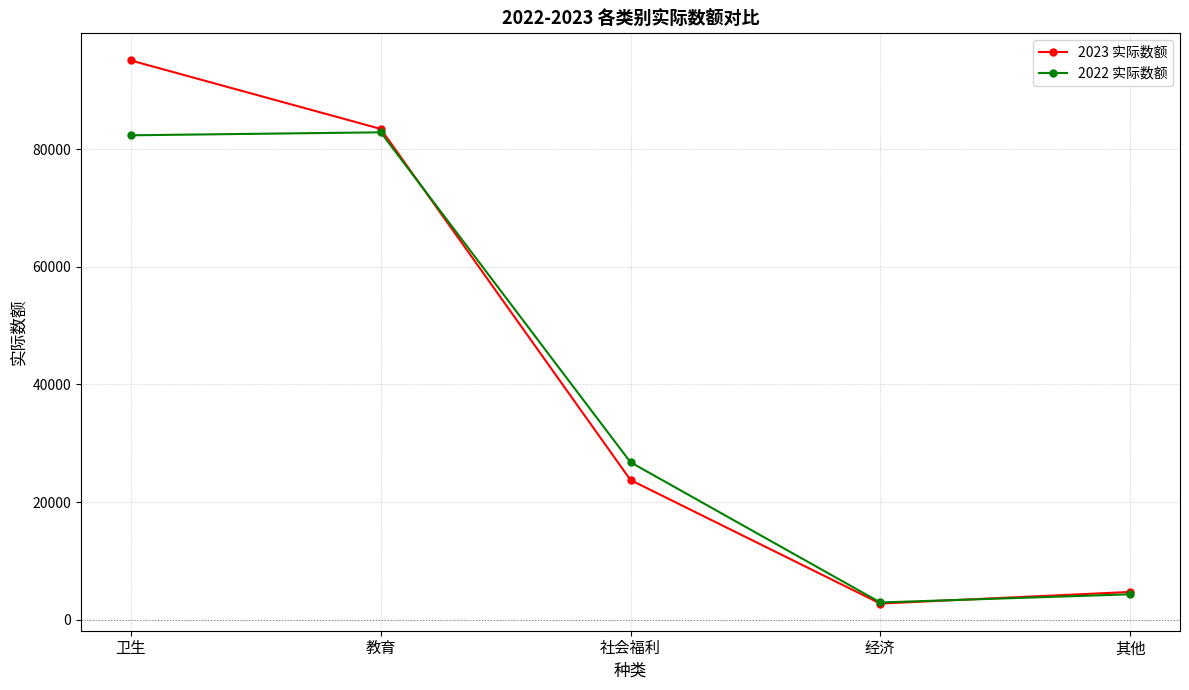

How many lines are shown in the chart?

2